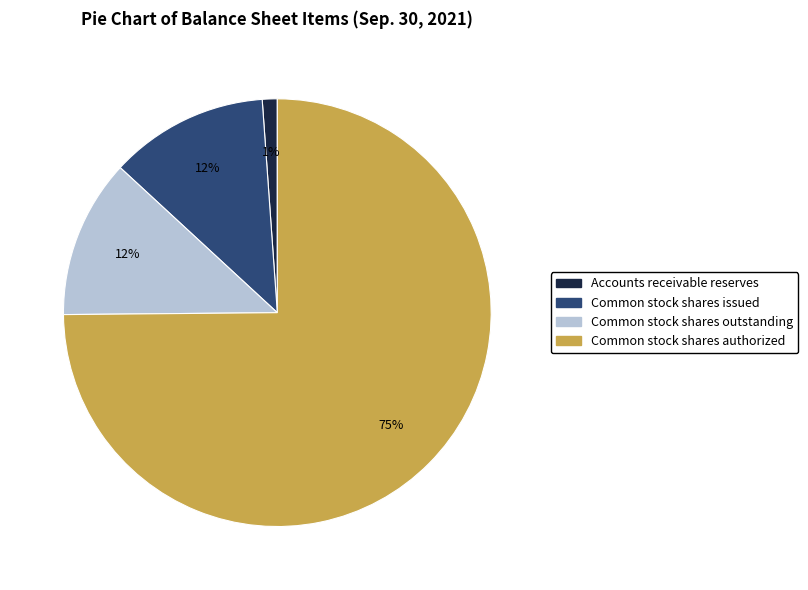

To the nearest percent, what is the average slice percentage?

25%